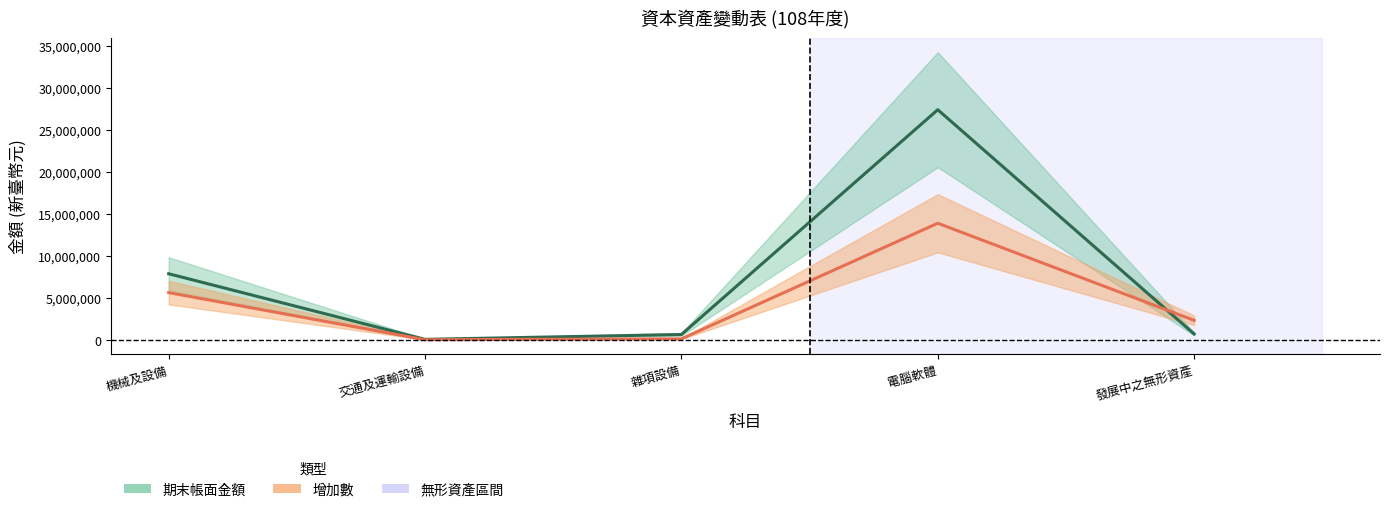

True or false: 期末帳面金額 and 增加數 intersect in this chart.

True